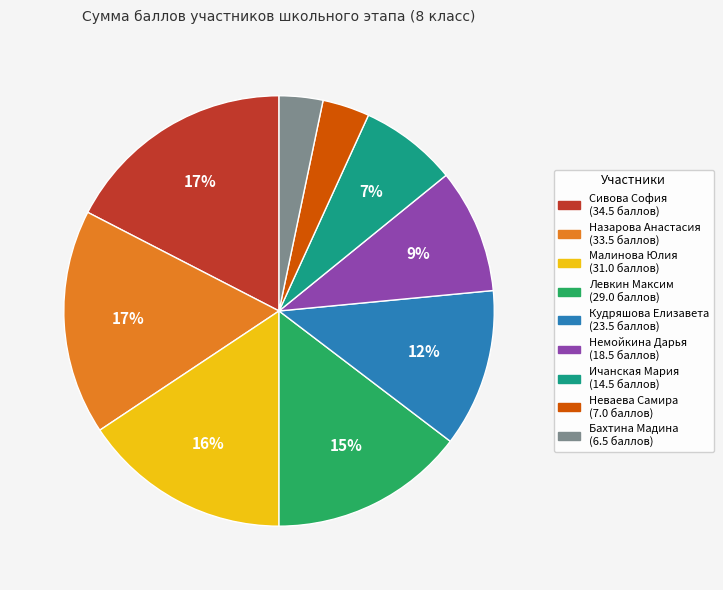

The Неваева Самира slice represents 4% of the pie. True or false?

True